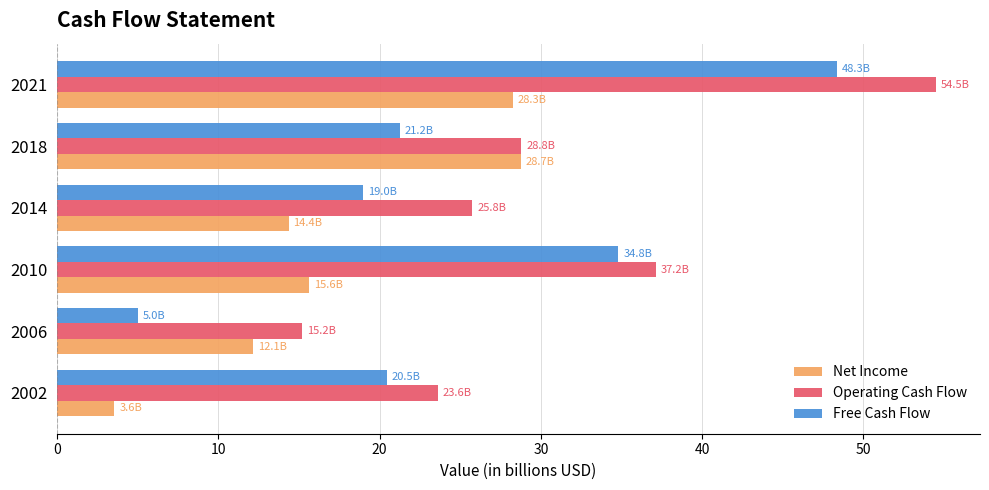

Which series has the widest spread of values?

Free Cash Flow